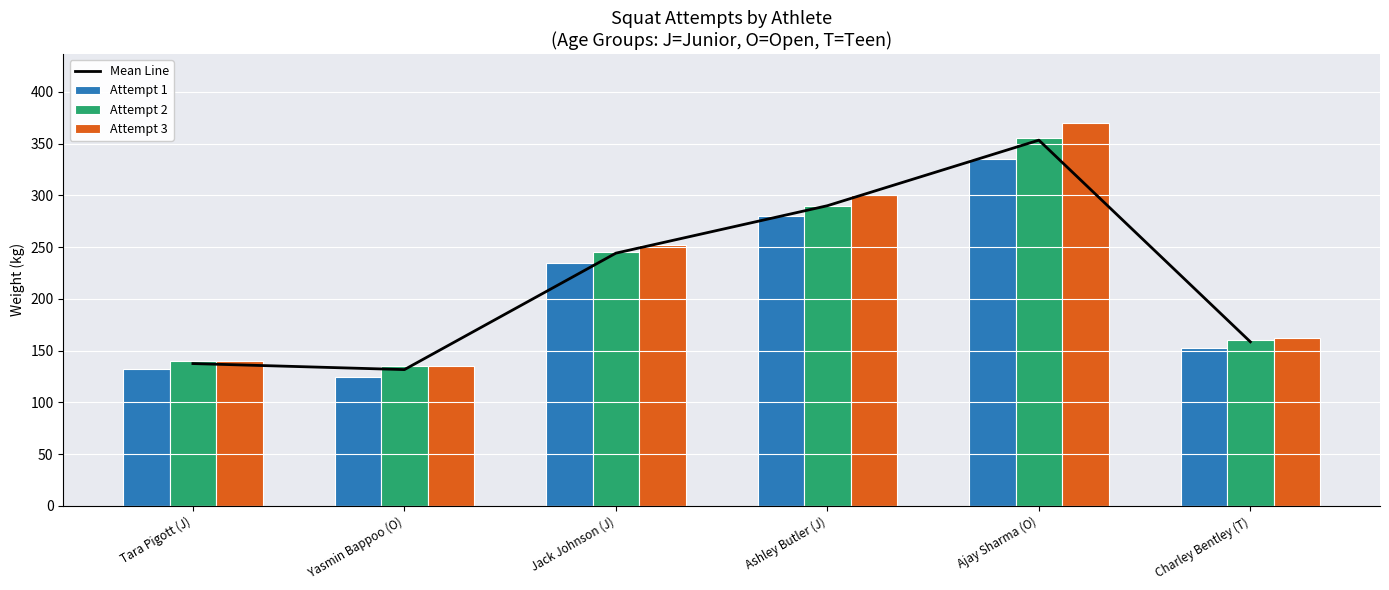

What is the difference between the maximum and second lowest values in the Attempt 3 series?

230.0